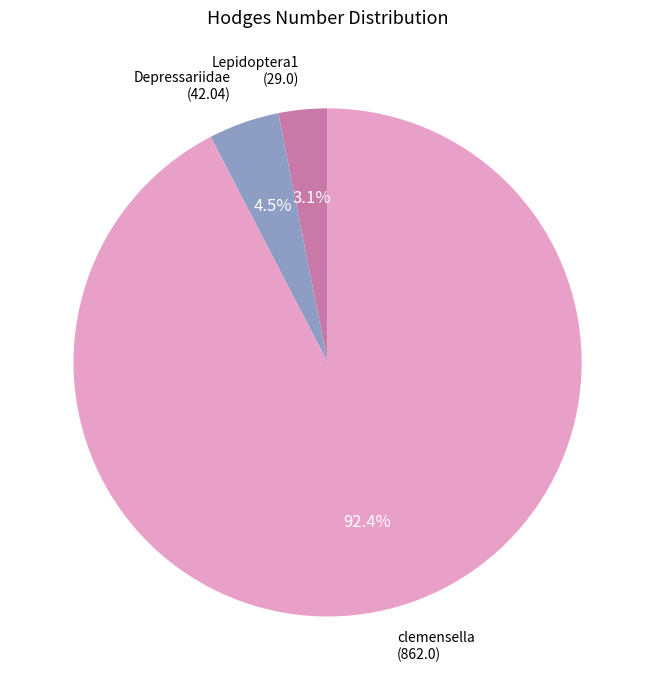

Which category accounts for the majority?

clemensella